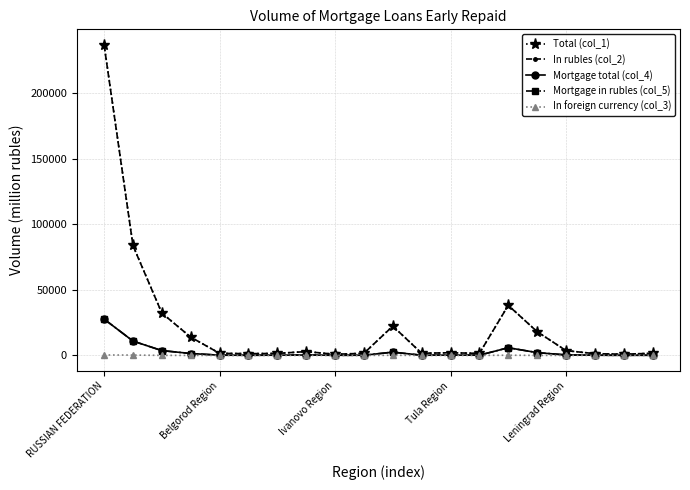

Does the chart have visible grid lines?

Yes